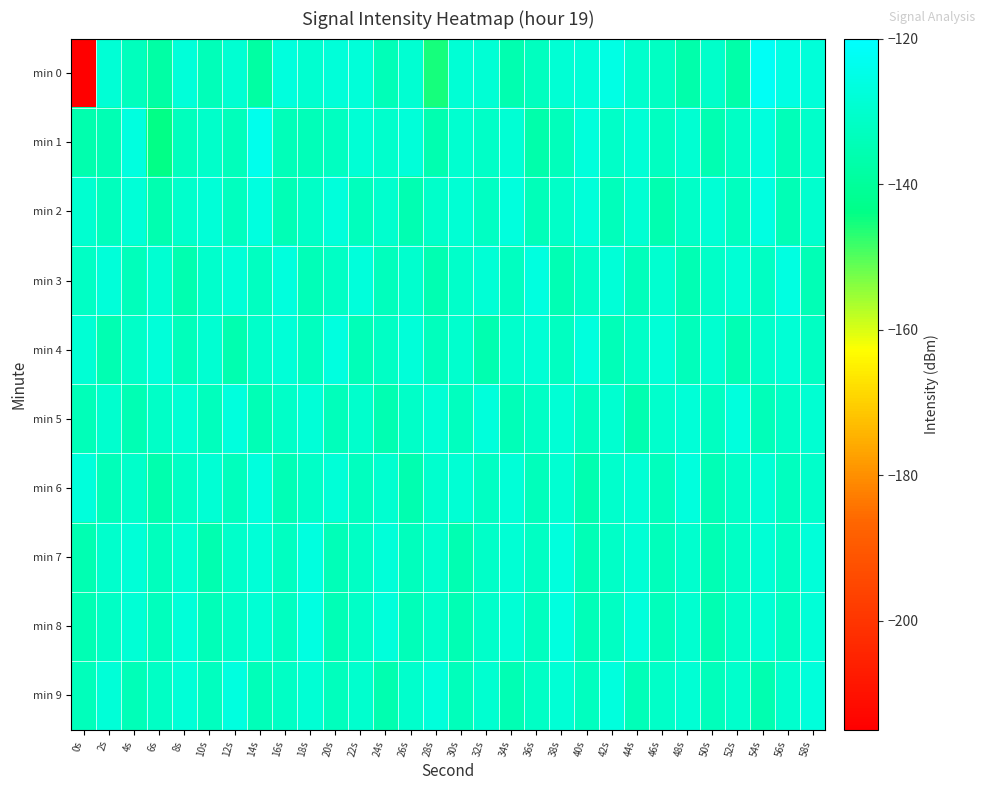

At 12s, list the series in order from smallest to largest.

min 4, min 1, min 6, min 2, min 8, min 7, min 0, min 3, min 5, min 9